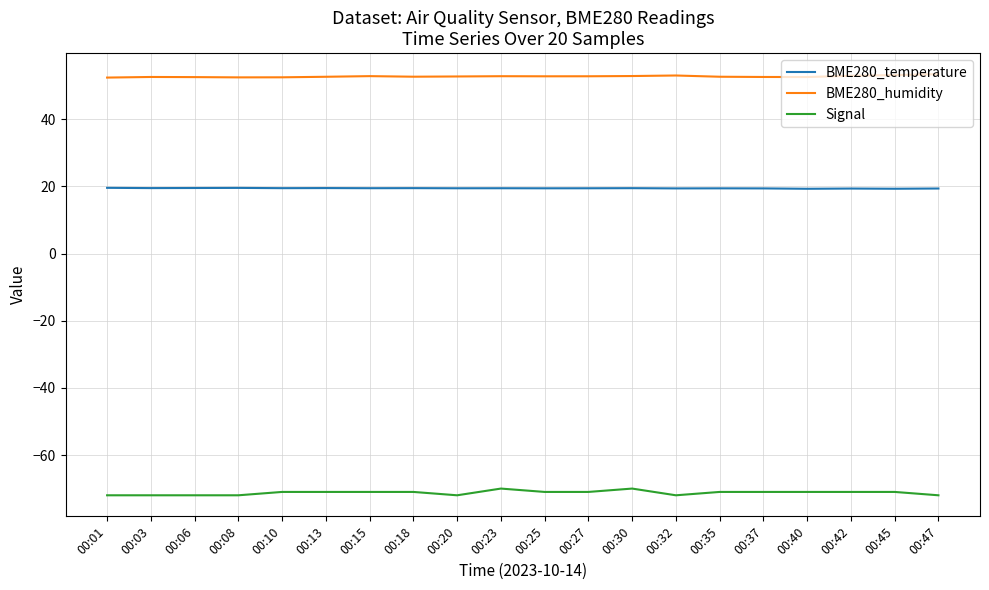

What is the difference between the highest and lowest values at 00:27?

123.8